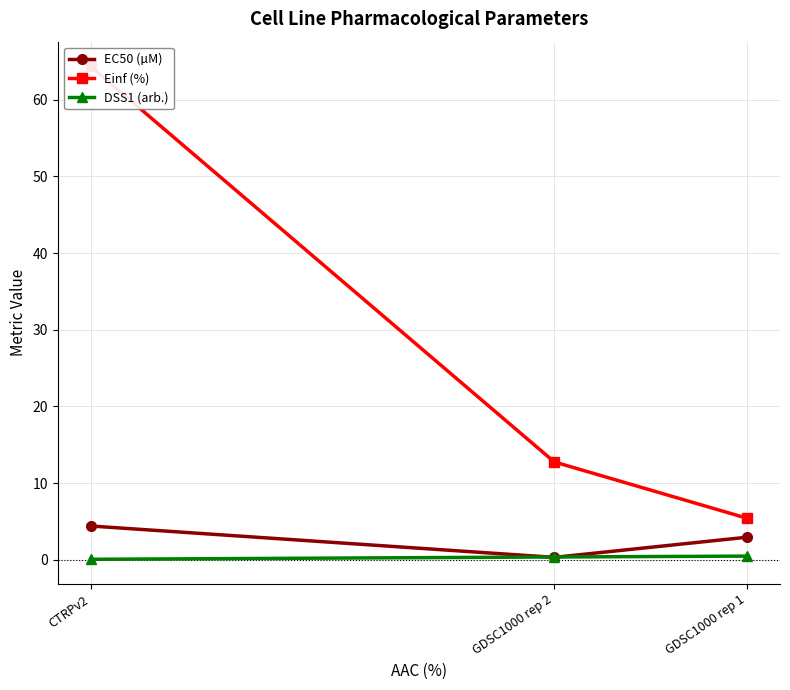

Reading left to right, list all the values displayed in this chart.

EC50 (µM): CTRPv2=4.4	GDSC1000 rep 2=0.3	GDSC1000 rep 1=3.0
Einf (%): CTRPv2=64.3	GDSC1000 rep 2=12.8	GDSC1000 rep 1=5.4
DSS1 (arb.): CTRPv2=0.1	GDSC1000 rep 2=0.4	GDSC1000 rep 1=0.5